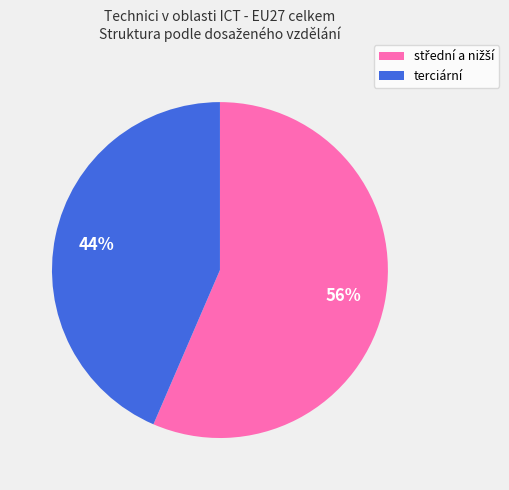

How many segments does this pie chart have?

2